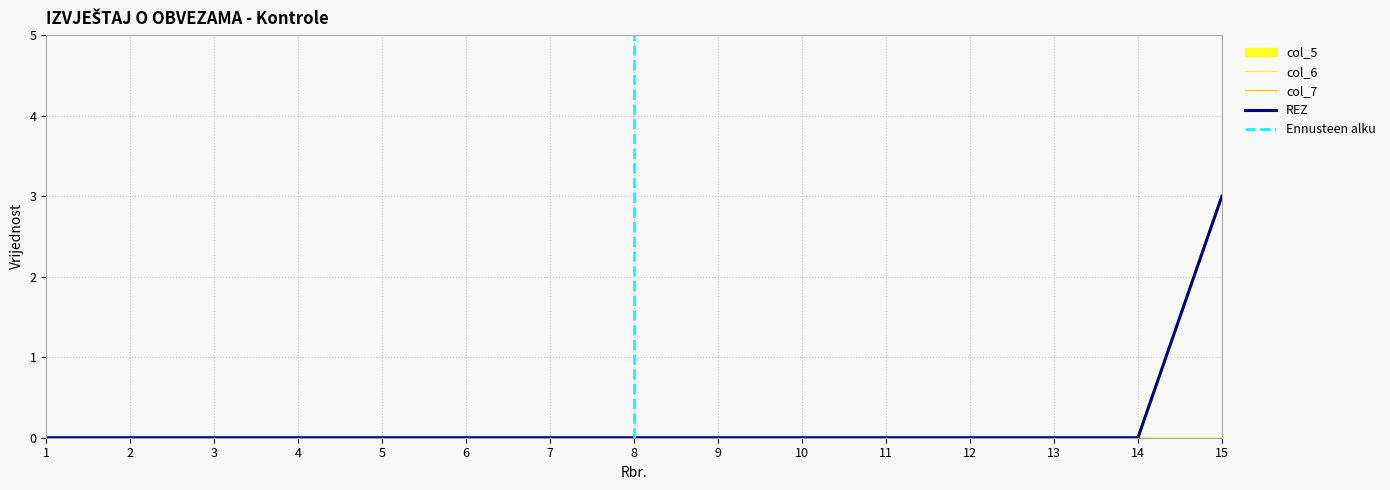

True or false: REZ and col_5 intersect in this chart.

False